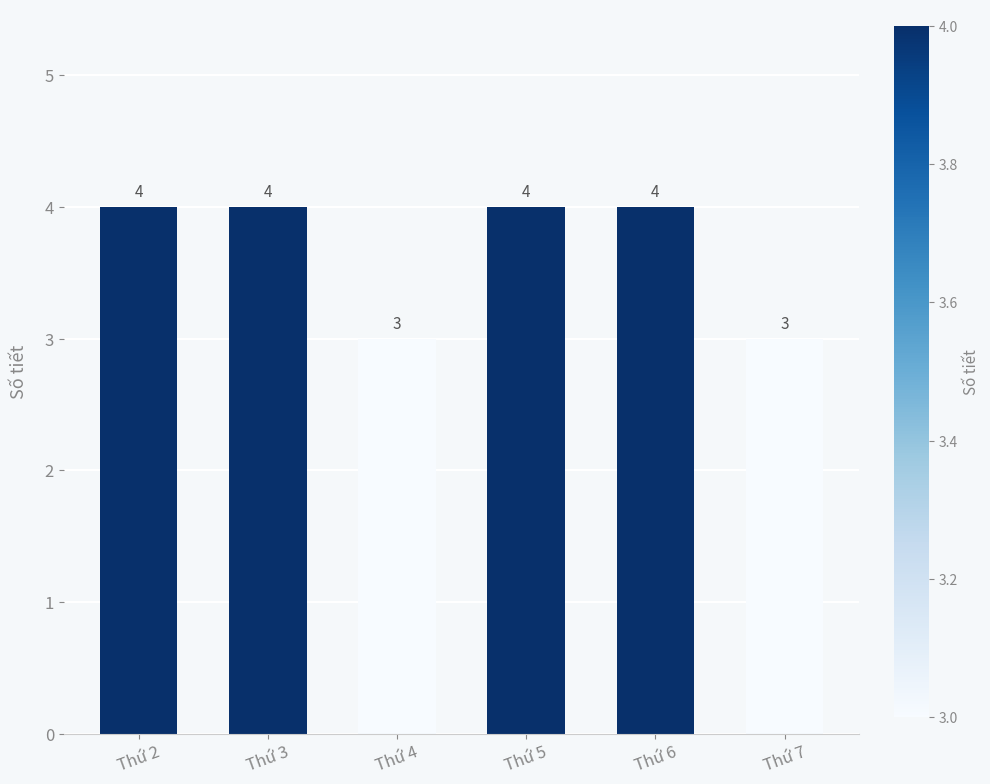

True or false: the data shows 2 at Thứ 5.

False